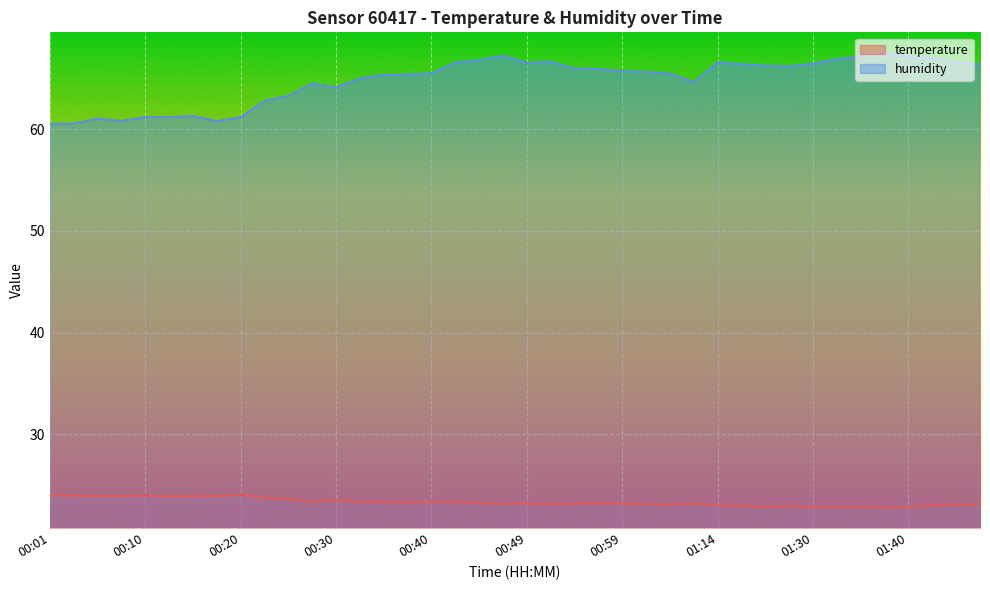

Which series has the widest spread of values?

humidity